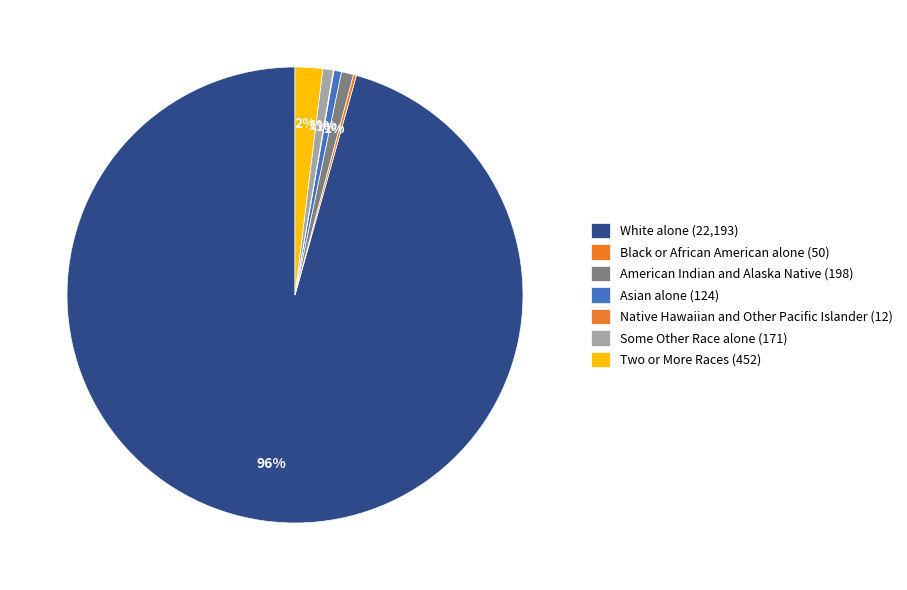

Which slice is the largest?

White alone